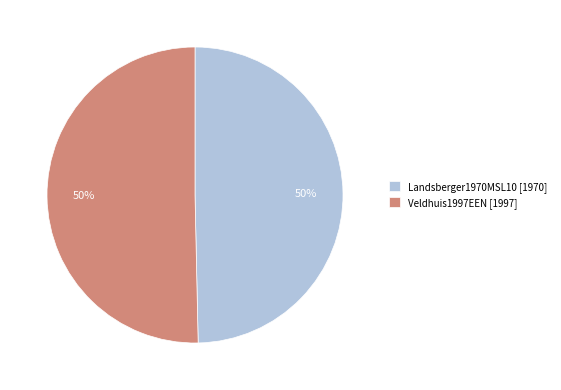

Is the sum of Veldhuis1997EEN [1997] and Landsberger1970MSL10 [1970] greater than half?

Yes